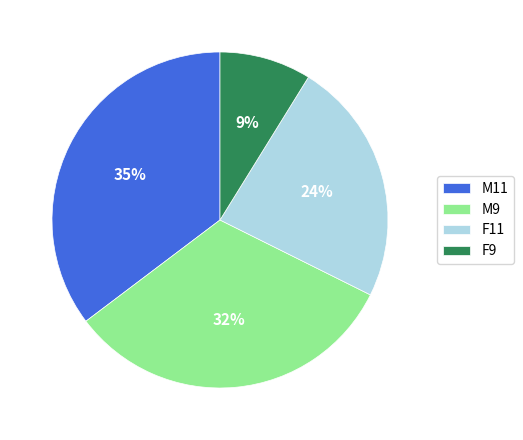

Is there any slice that represents more than half of the pie?

No